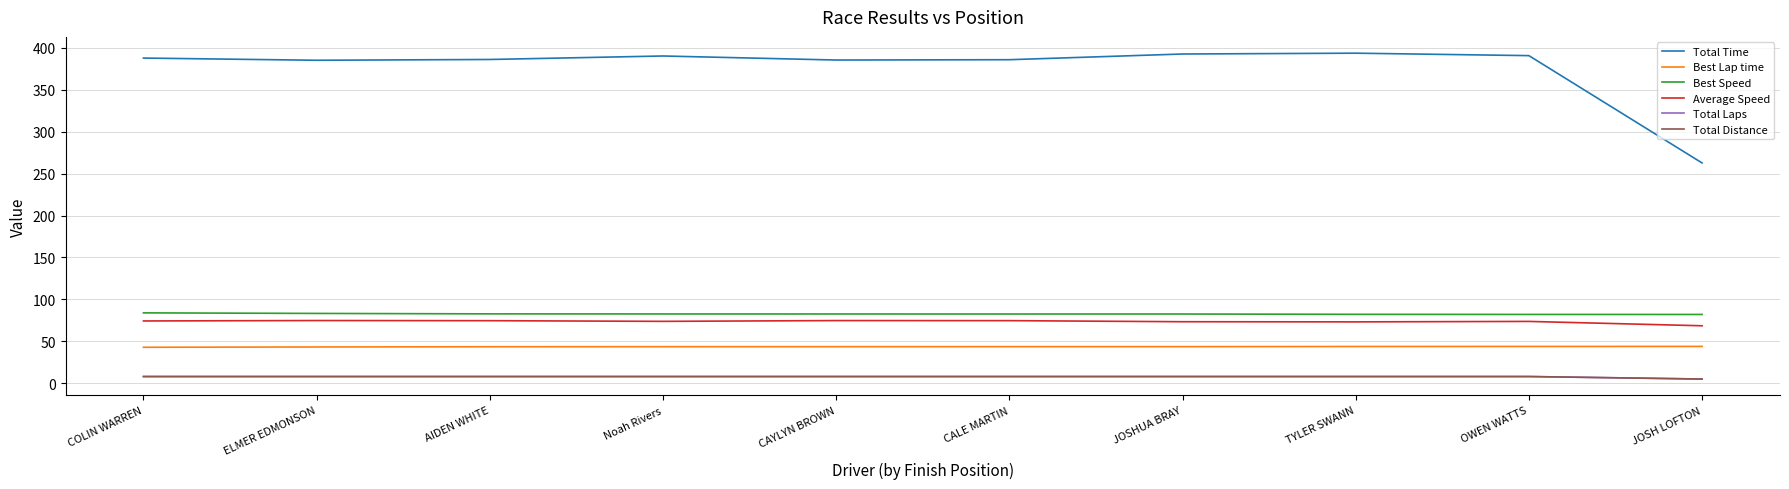

What is the minimum value shown in the chart?

5.0